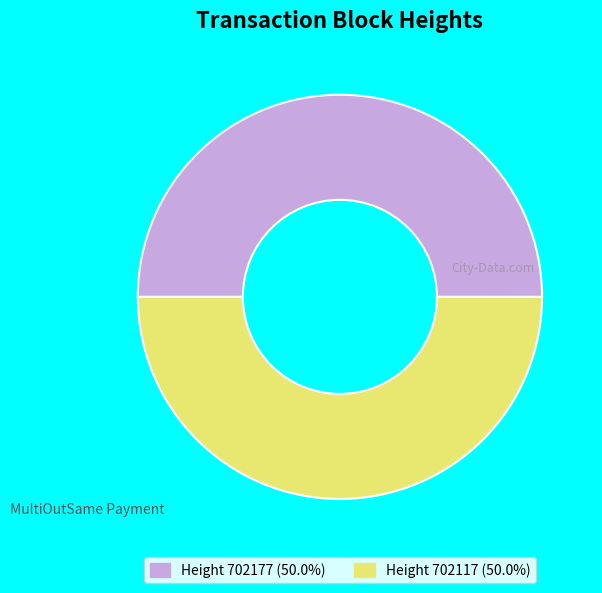

Do Height 702117 (50.0%) and Height 702177 (50.0%) together represent more than half of the pie?

Yes